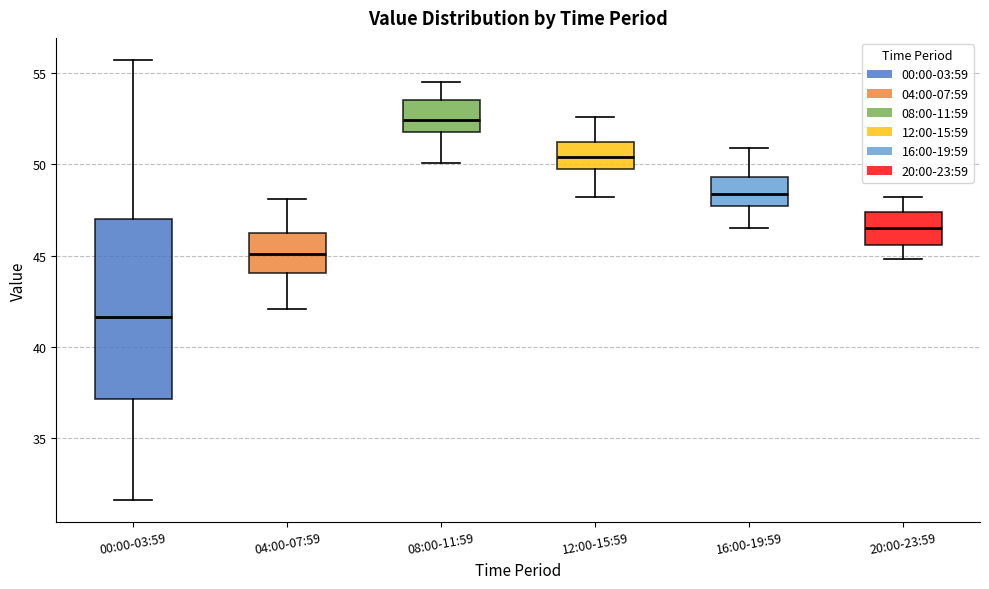

Reading left to right, transcribe this box plot: for each box, give where its median line is, the range the box spans, and where its two whiskers end, as read against the y-axis. The values are not printed on the chart, so give them approximately, as read against the axis.

00:00-03:59: median 41.5, box 37.0 to 47.0, whiskers 31.5 to 55.5
04:00-07:59: median 45.0, box 44.0 to 46.0, whiskers 42.0 to 48.0
08:00-11:59: median 52.5, box 52.0 to 53.5, whiskers 50.0 to 54.5
12:00-15:59: median 50.5, box 50.0 to 51.5, whiskers 48.0 to 52.5
16:00-19:59: median 48.5, box 47.5 to 49.5, whiskers 46.5 to 51.0
20:00-23:59: median 46.5, box 45.5 to 47.5, whiskers 45.0 to 48.0